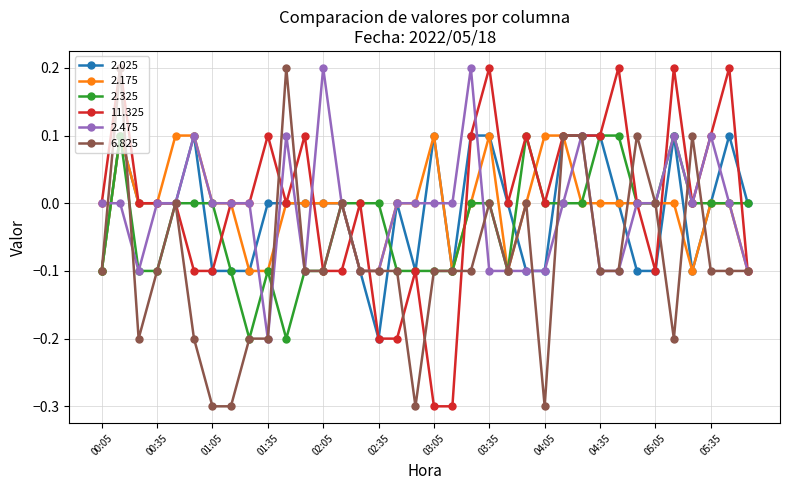

What is the minimum value for 6.825?

-0.3